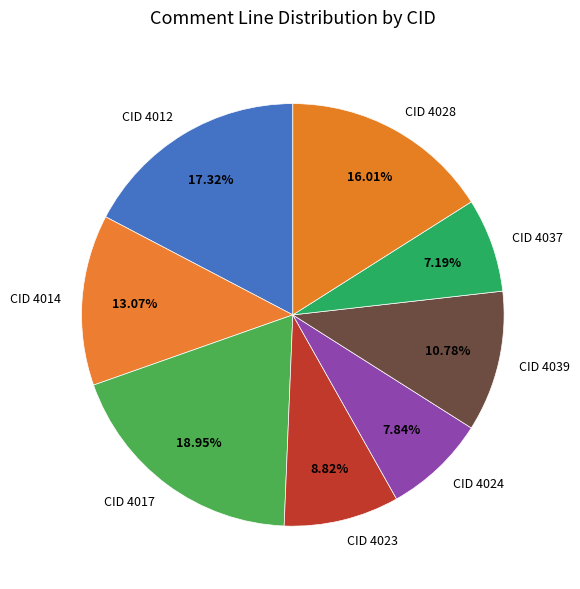

Does any single category account for the majority?

No